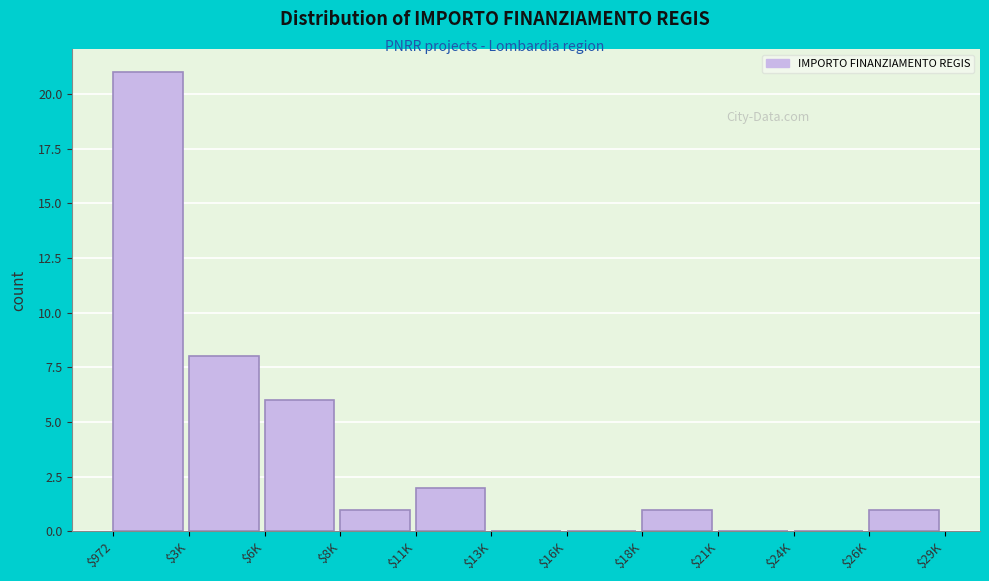

At which label is the value closest to 10?

$3K